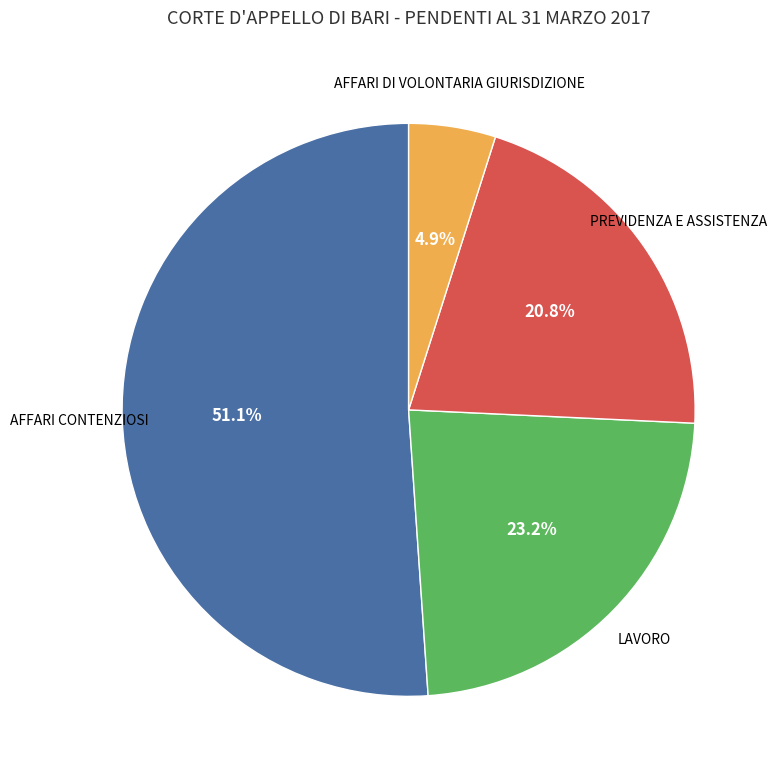

How many segments does this pie chart have?

4